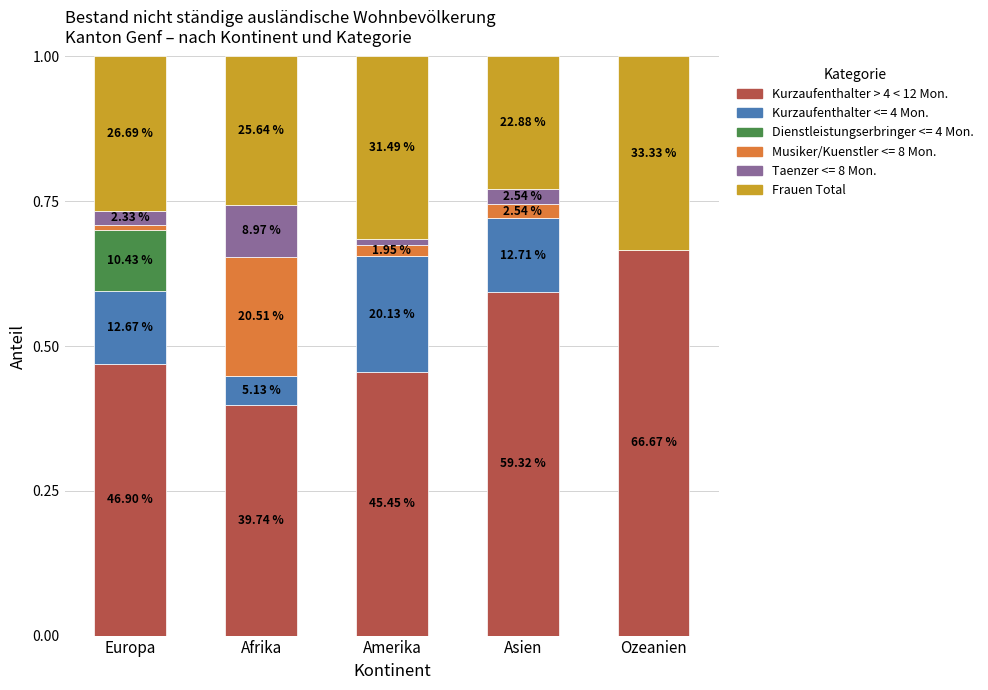

What are all the series names shown in the legend?

Kurzaufenthalter > 4 < 12 Mon., Kurzaufenthalter <= 4 Mon., Dienstleistungserbringer <= 4 Mon., Musiker/Kuenstler <= 8 Mon., Taenzer <= 8 Mon., Frauen Total